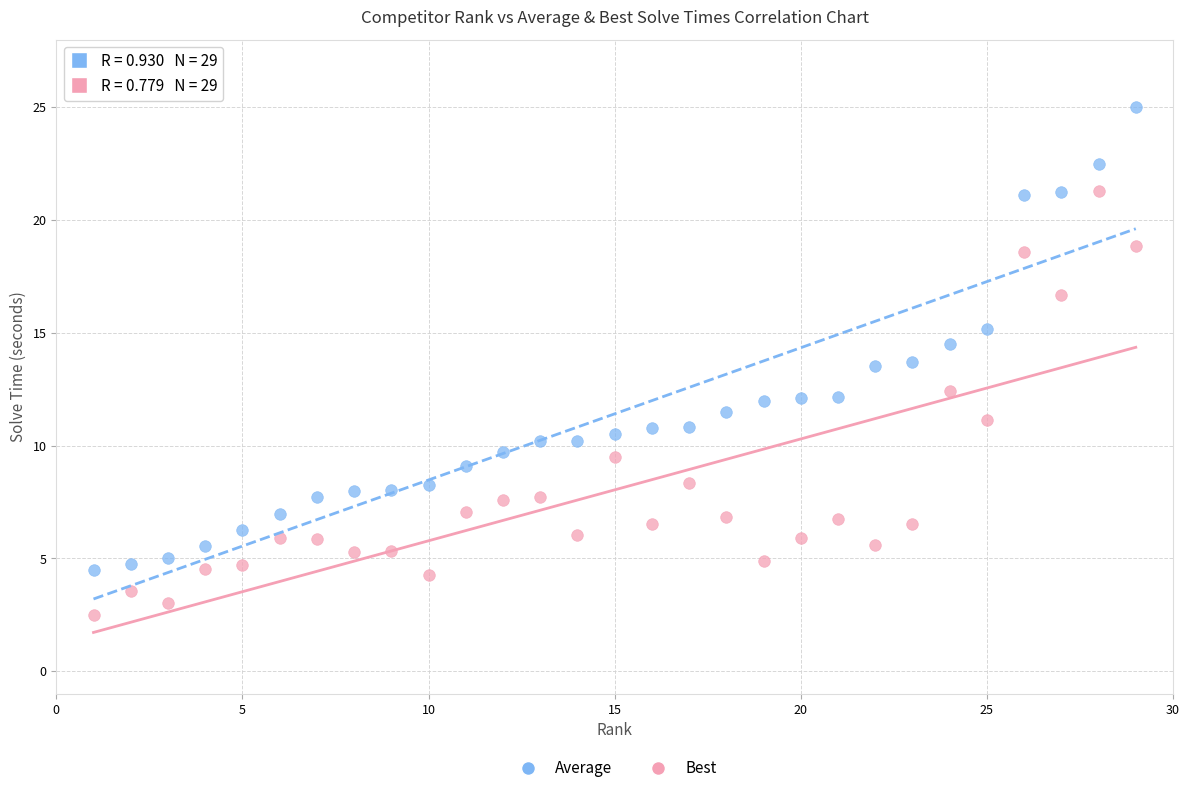

Which series contains the lowest Y value?

Best